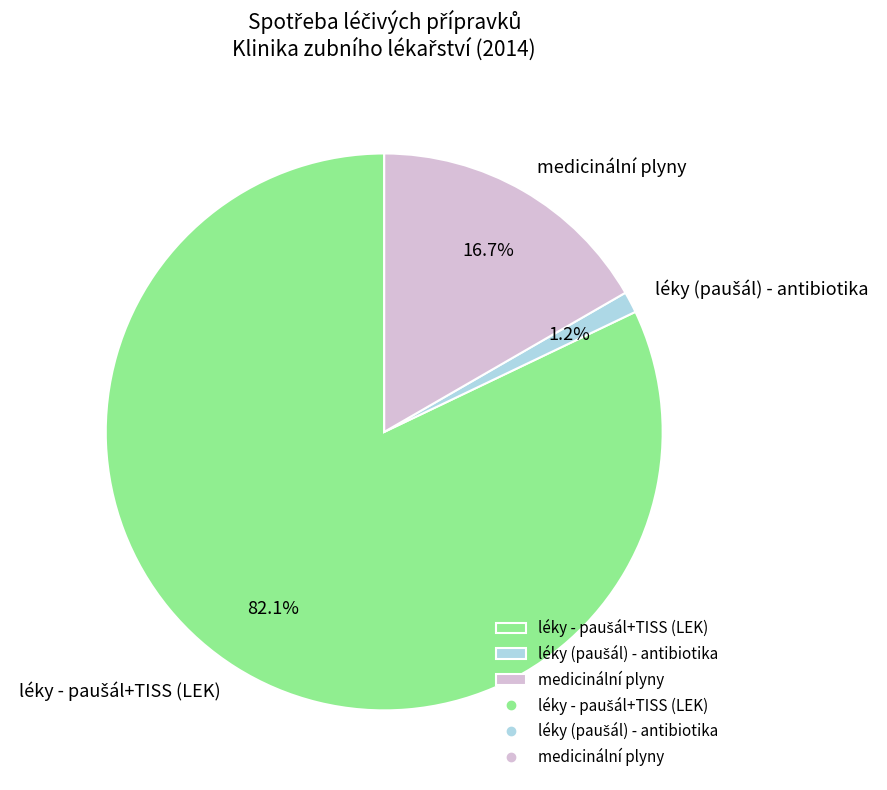

Is there a majority slice in this chart?

Yes